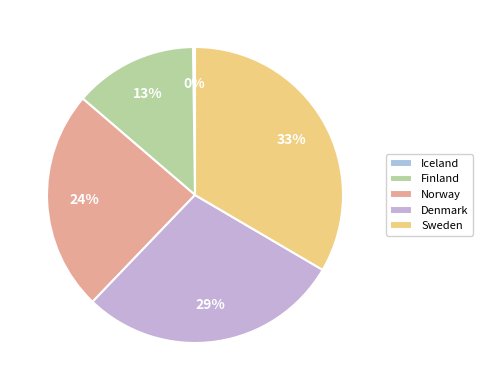

How many segments does this pie chart have?

5